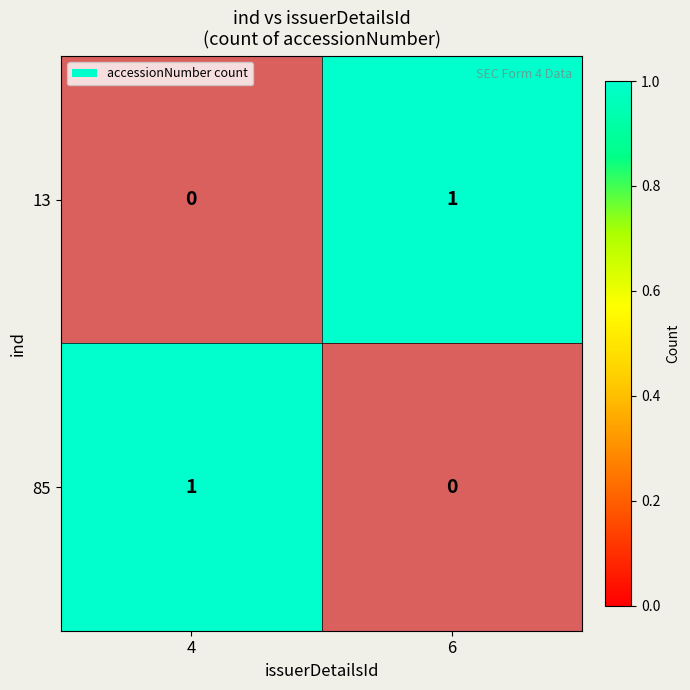

At which label does 13 reach its minimum?

4